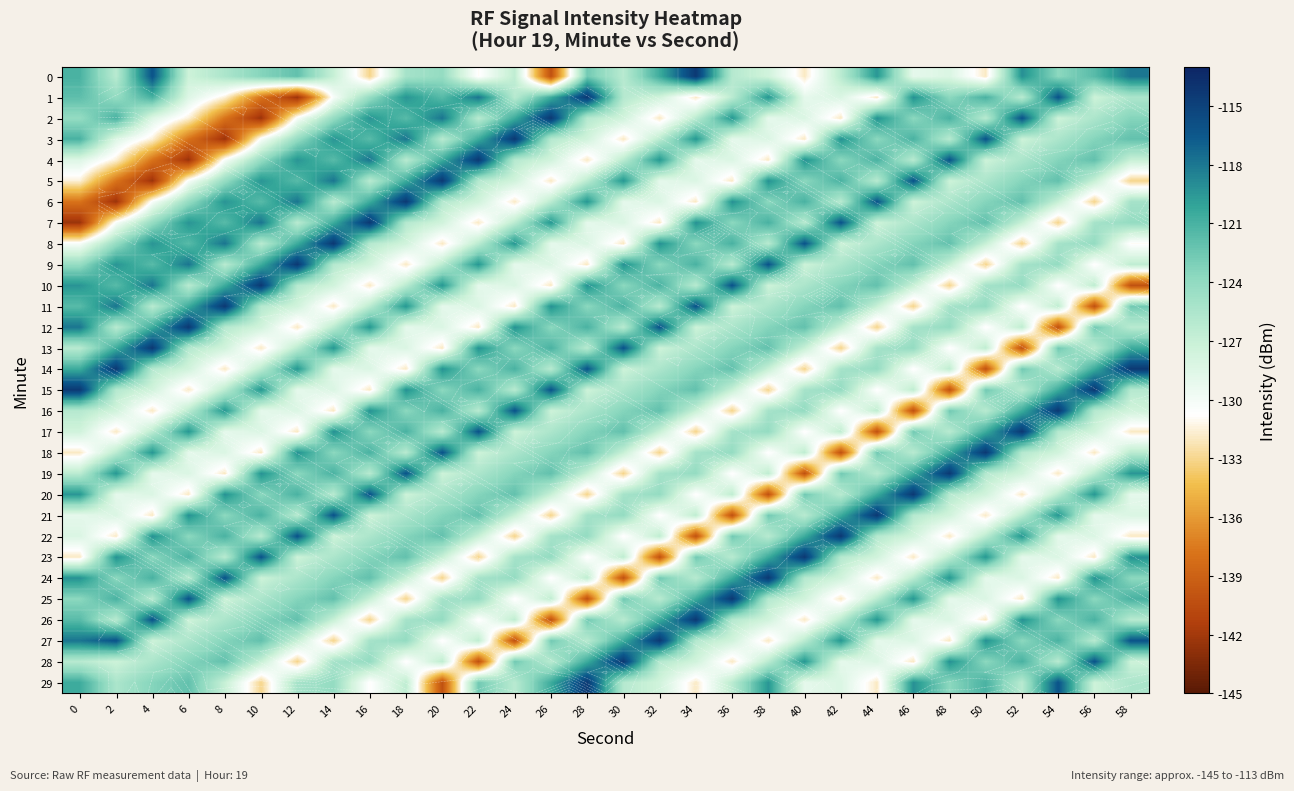

True or false: 2 has a value of -89.2 at 4.

False